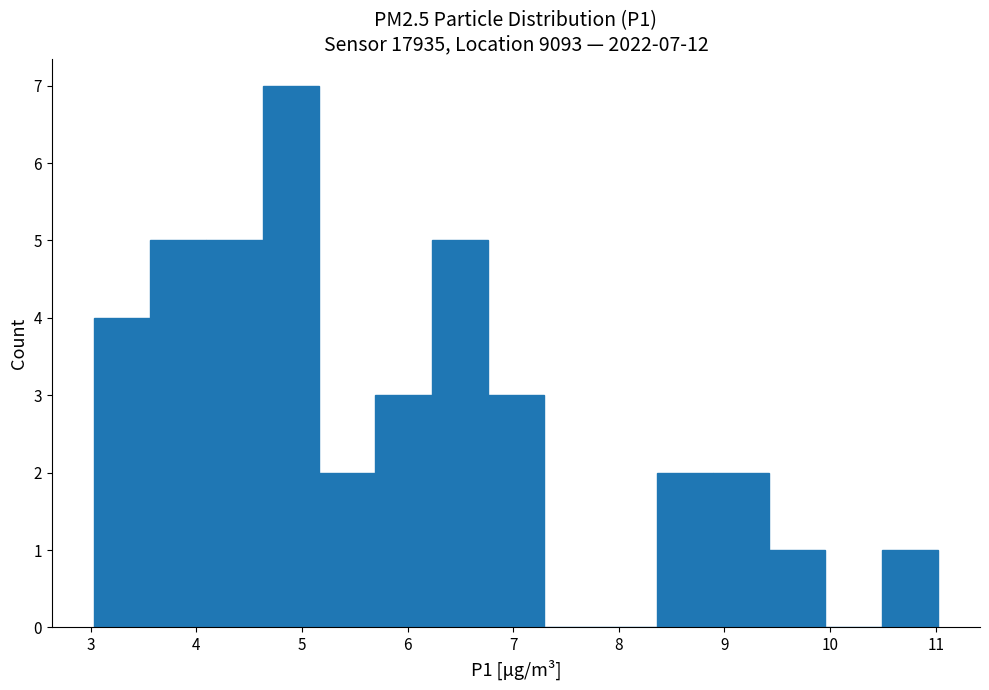

Over which range of the x-axis is the bar tallest?

4.6 to 5.2